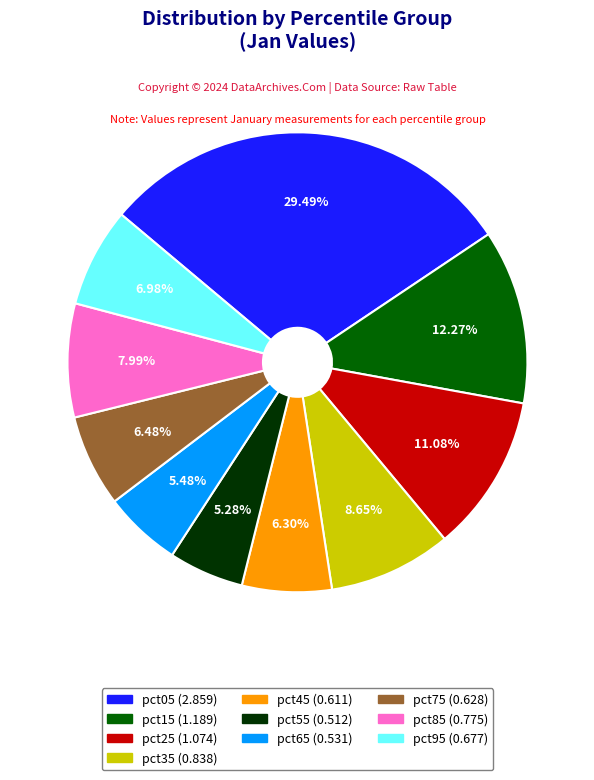

The pct65 slice represents 1% of the pie. True or false?

False